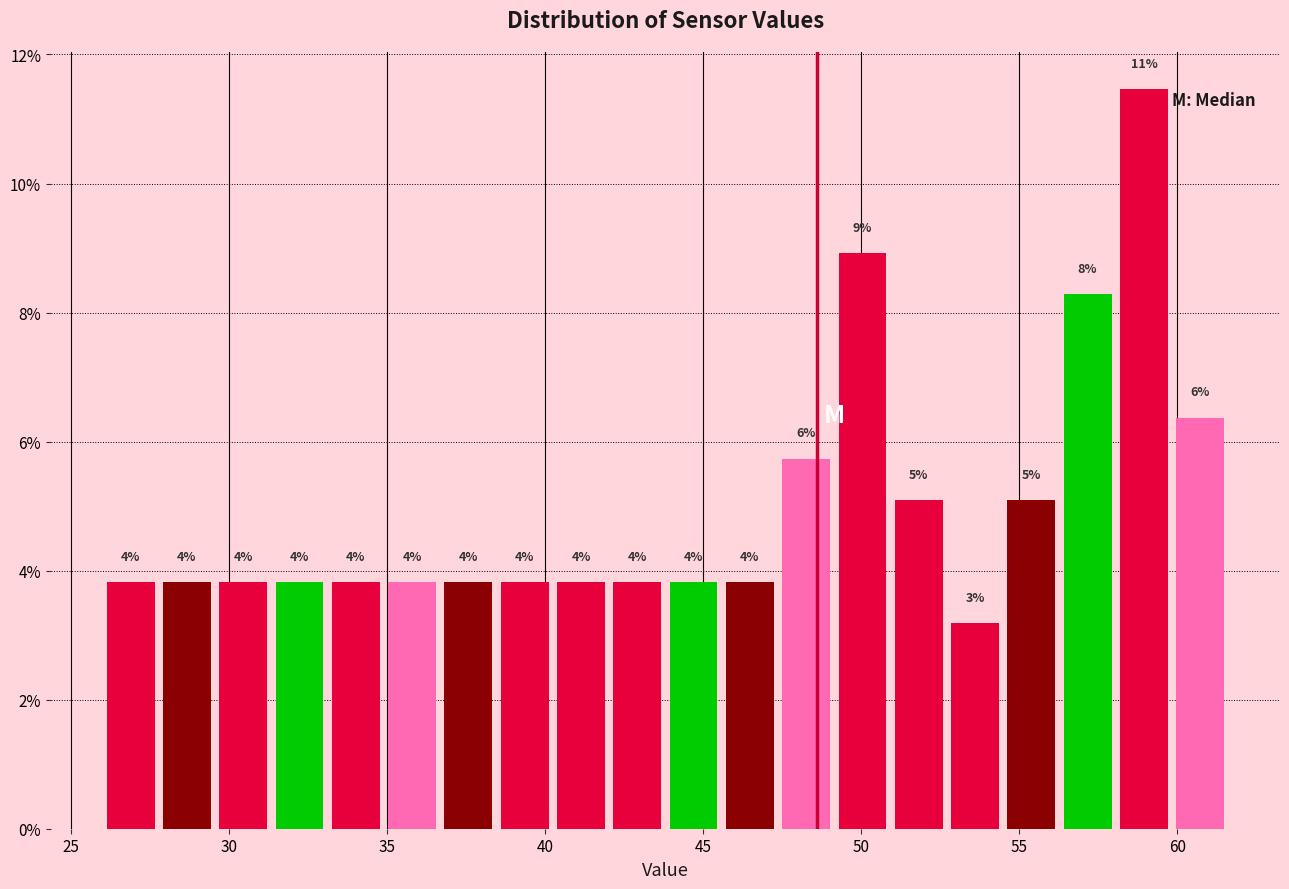

Read against the x-axis, roughly where is the centre of the tallest bar?

59.0